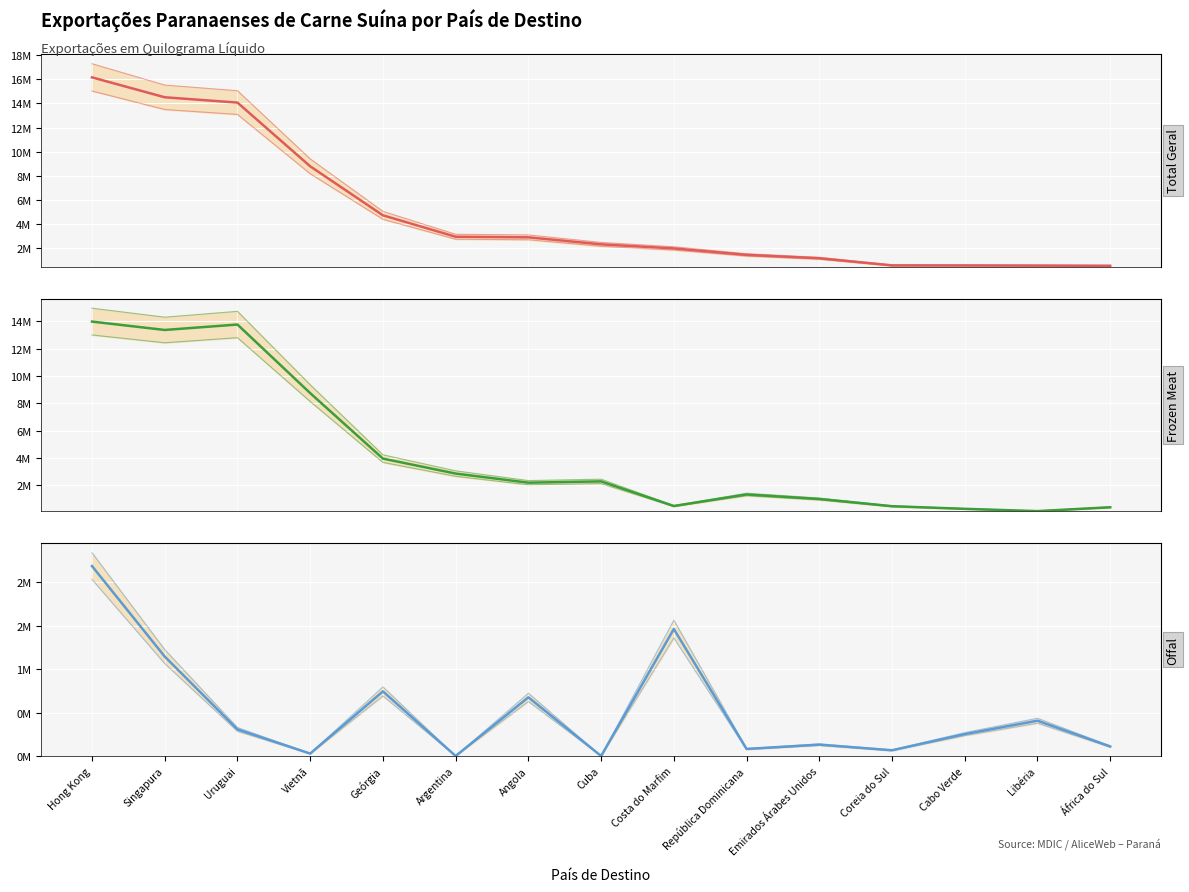

Reading left to right, list all the values displayed in this chart.

Total Geral: Hong Kong=16.2	Singapura=14.5	Uruguai=14.1	Vietnã=8.8	Geórgia=4.7	Argentina=2.9	Angola=2.9	Cuba=2.3	Costa do Marfim=2.0	República Dominicana=1.4	Emirados Árabes Unidos=1.1	Coreia do Sul=0.5	Cabo Verde=0.5	Libéria=0.5	África do Sul=0.5
carnes de suíno, congeladas: Hong Kong=14.0	Singapura=13.4	Uruguai=13.8	Vietnã=8.8	Geórgia=4.0	Argentina=2.9	Angola=2.2	Cuba=2.3	Costa do Marfim=0.5	República Dominicana=1.3	Emirados Árabes Unidos=1.0	Coreia do Sul=0.5	Cabo Verde=0.3	Libéria=0.1	África do Sul=0.4
miudezas comestíveis de suíno, congeladas: Hong Kong=2.2	Singapura=1.1	Uruguai=0.3	Vietnã=0.0	Geórgia=0.7	Argentina=0.0	Angola=0.7	Cuba=0.0	Costa do Marfim=1.5	República Dominicana=0.1	Emirados Árabes Unidos=0.1	Coreia do Sul=0.1	Cabo Verde=0.3	Libéria=0.4	África do Sul=0.1